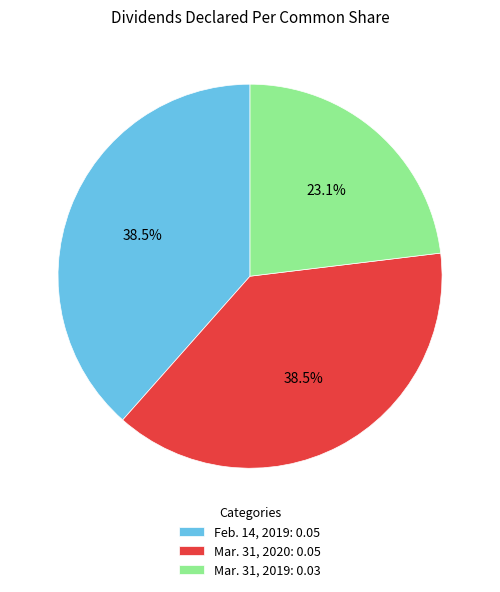

Is it true that Feb. 14, 2019 is 53% of the pie?

False